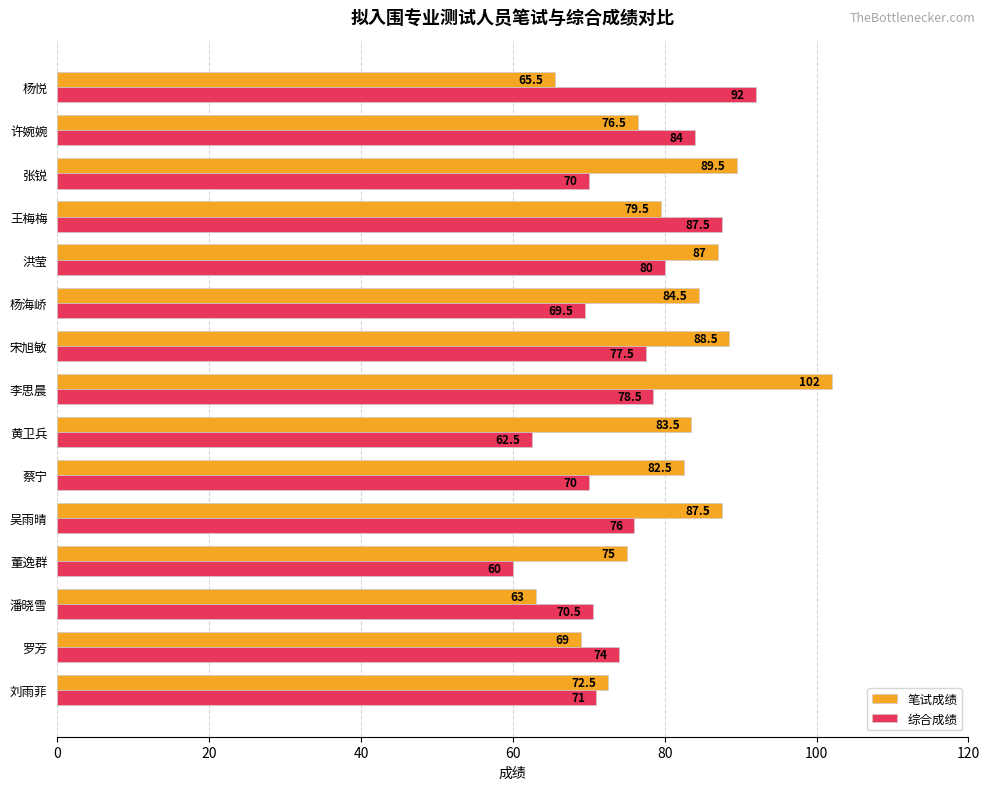

Which category has the lowest value in the 笔试成绩 series?

潘晓雪